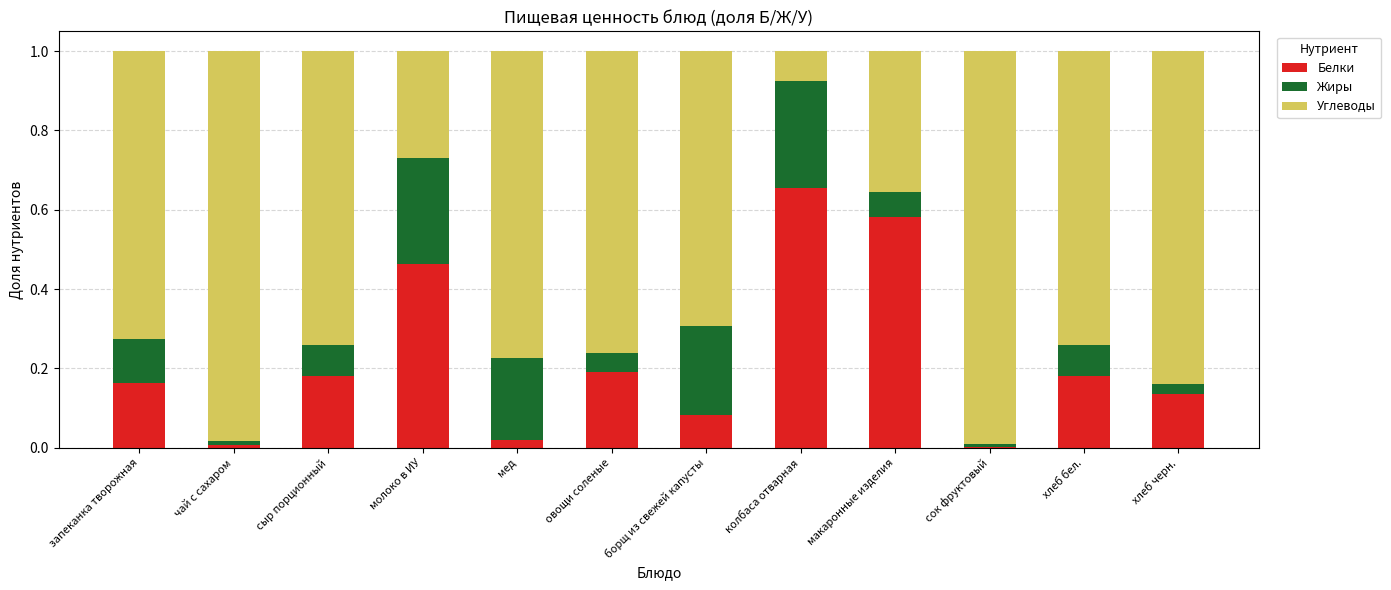

What is the sum of all Белки values?

2.7